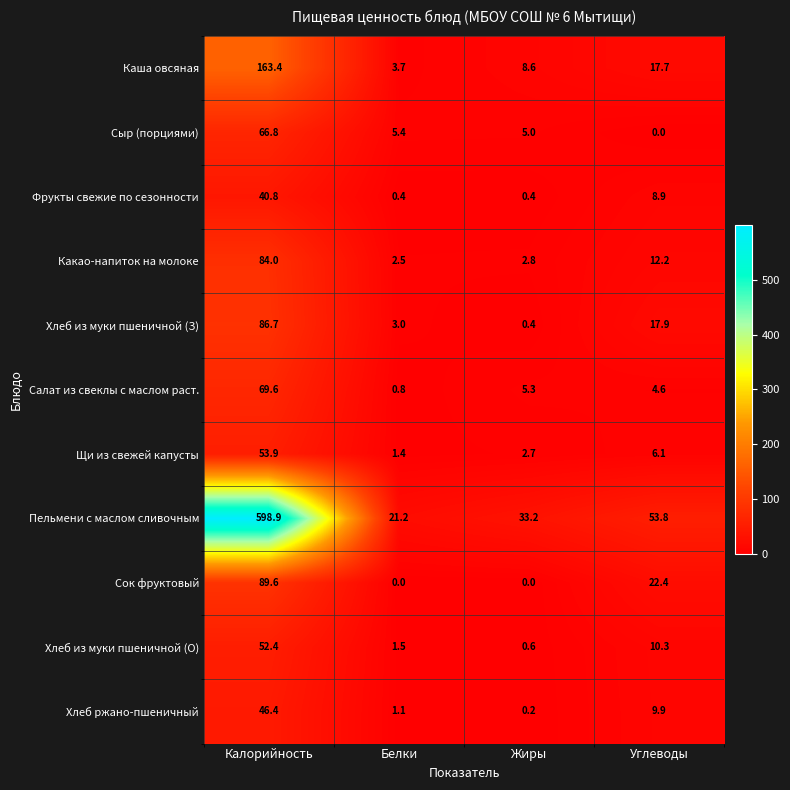

Is the value of Сыр (порциями) at Углеводы greater than the value of Хлеб ржано-пшеничный at Углеводы?

No